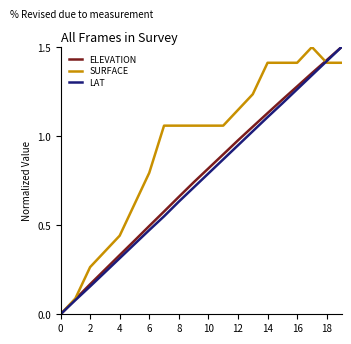

What are all the series names shown in the legend?

ELEVATION, SURFACE, LAT